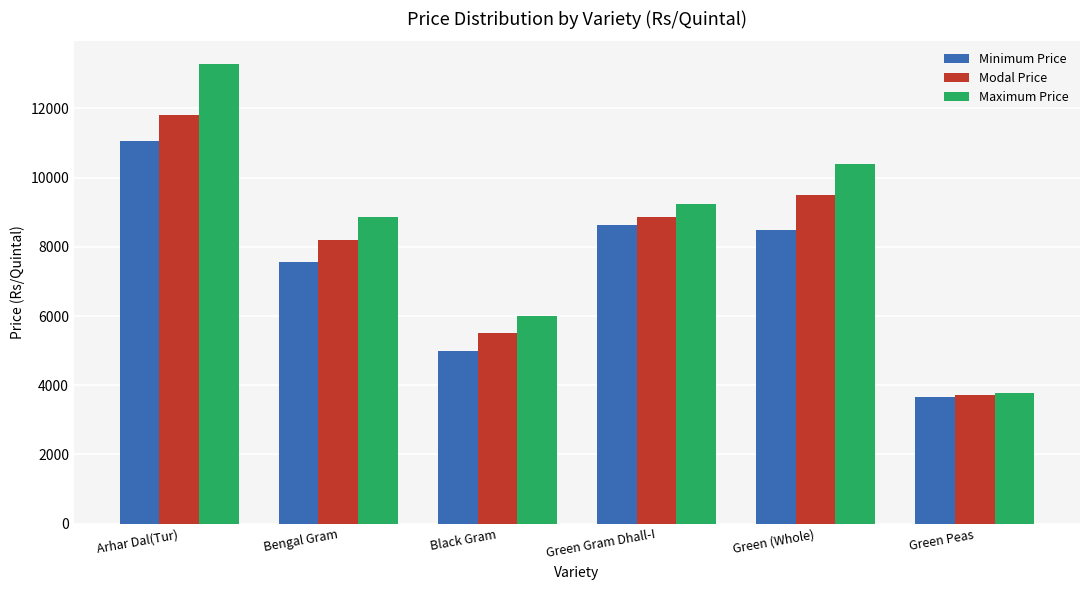

Does the chart contain any negative values?

No